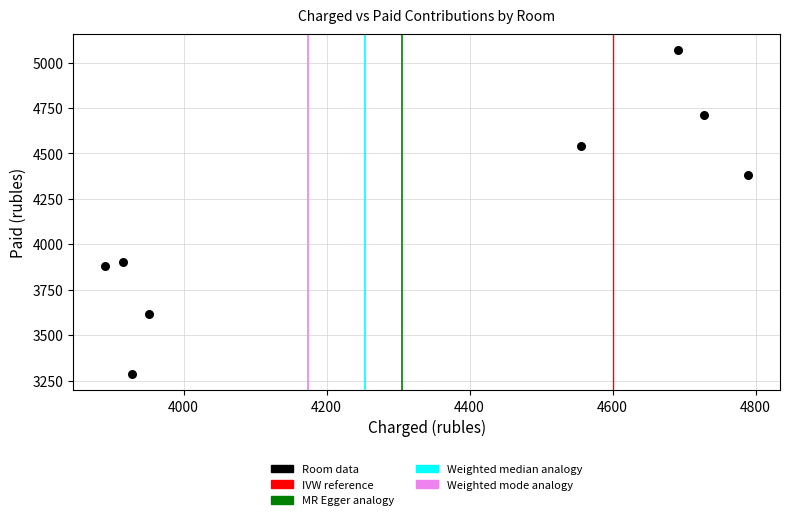

What is the range of Y values (max minus min)?

1781.6